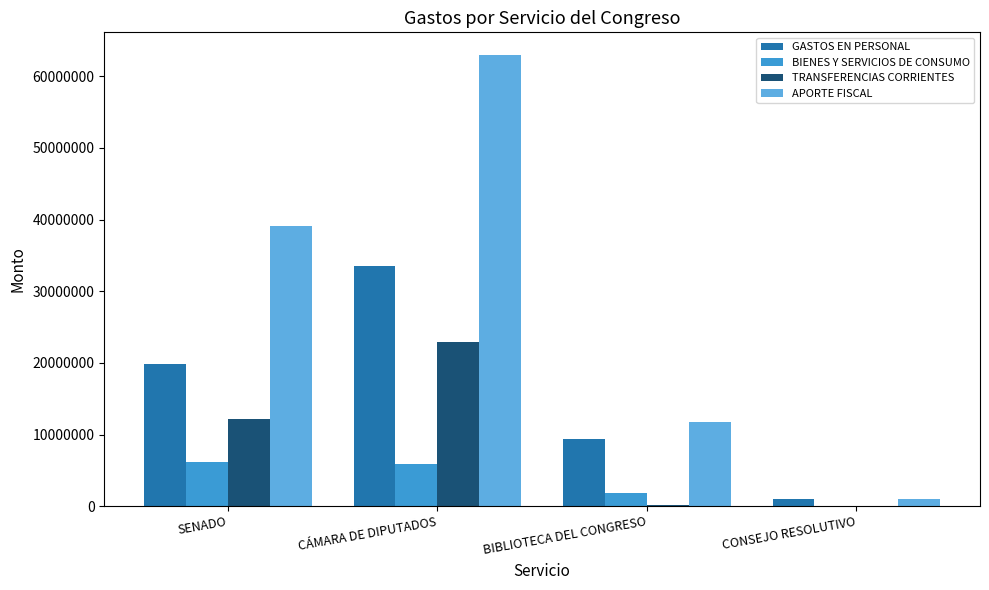

What is the sum of all GASTOS EN PERSONAL values?

63814277